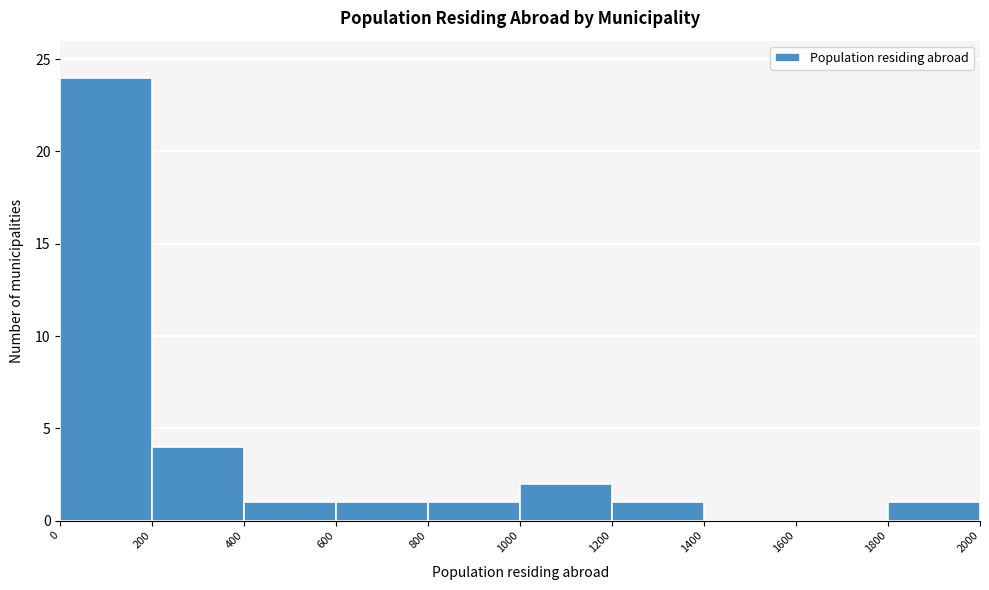

Reading left to right, list every bar in this chart as the range it spans on the x-axis followed by its height. The values are not printed on the chart, so give them approximately, as read against the axis.

0 to 200: 24
200 to 400: 4
400 to 600: 1
600 to 800: 1
800 to 1000: 1
1000 to 1200: 2
1200 to 1400: 1
1400 to 1600: 0
1600 to 1800: 0
1800 to 2000: 1